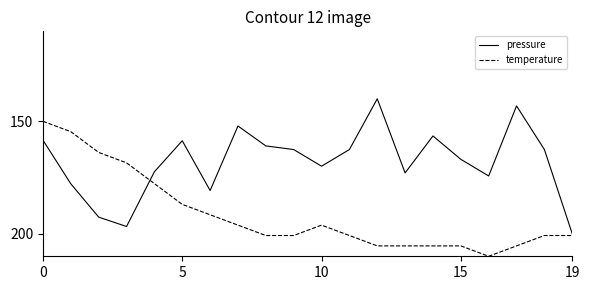

Rank the series by their average value, from highest to lowest.

temperature, pressure